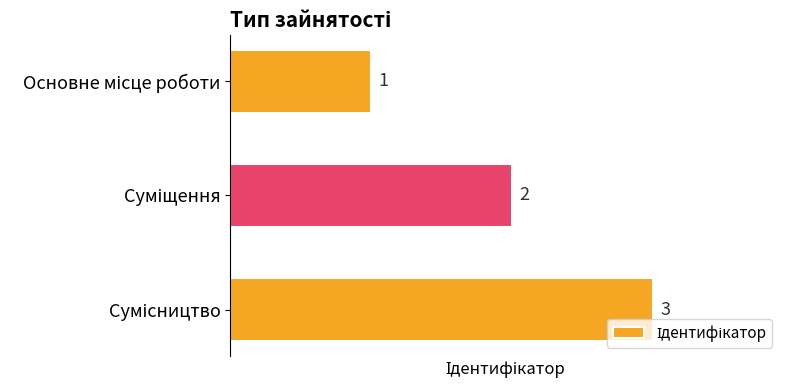

How many bars are there in total?

3